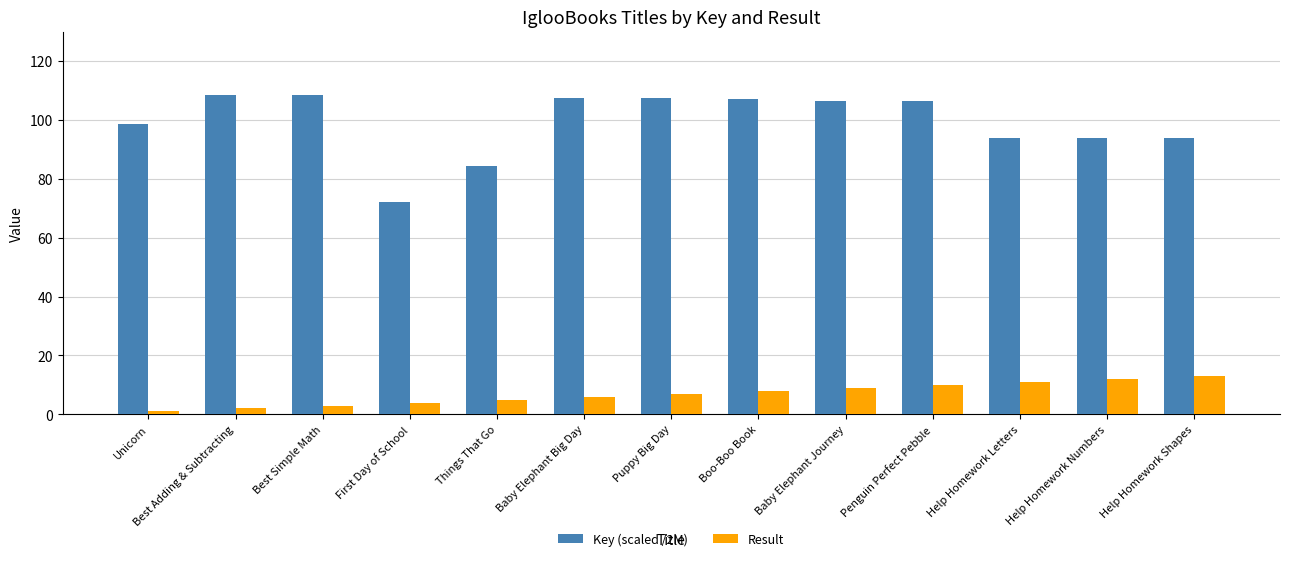

Which series has the widest spread of values?

Key (scaled /2M)